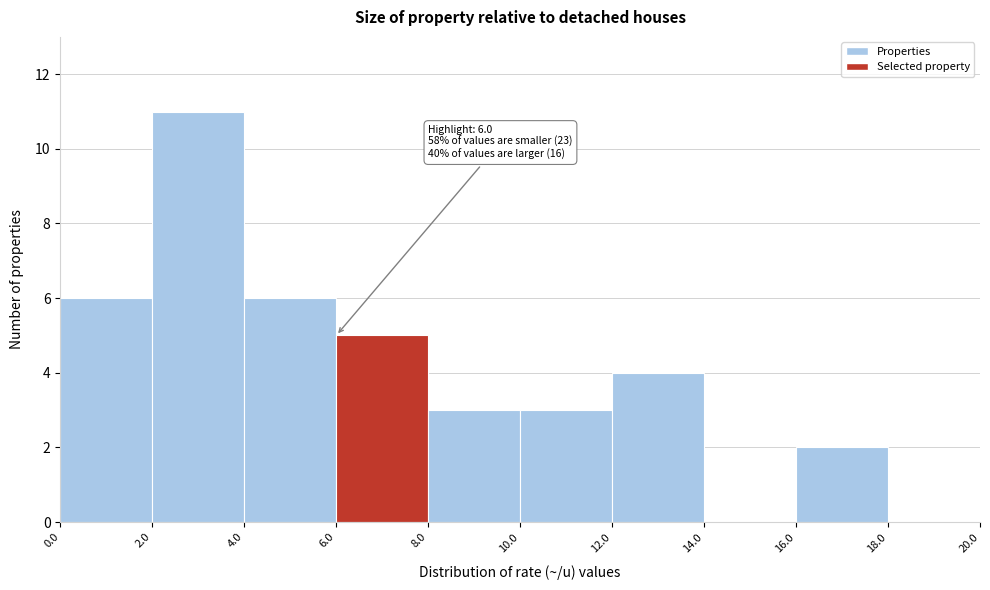

Over which range of the x-axis is the bar tallest?

2.0 to 4.0